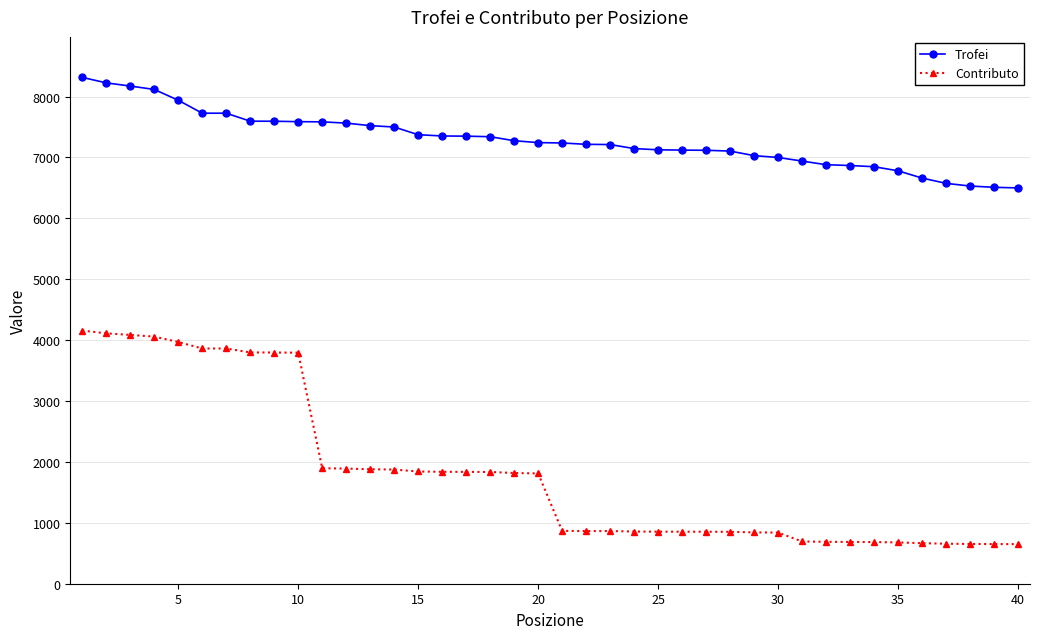

What is the value of the Contributo point at the 15th from the left?

1843